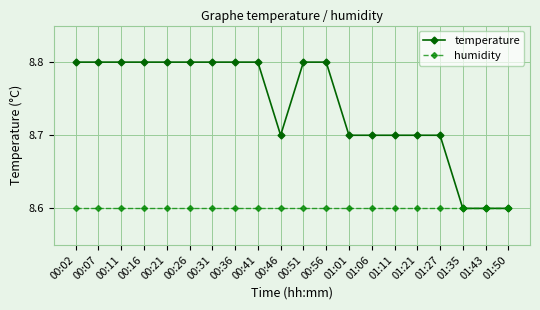

Which series changed the most between 00:21 and 01:11?

temperature